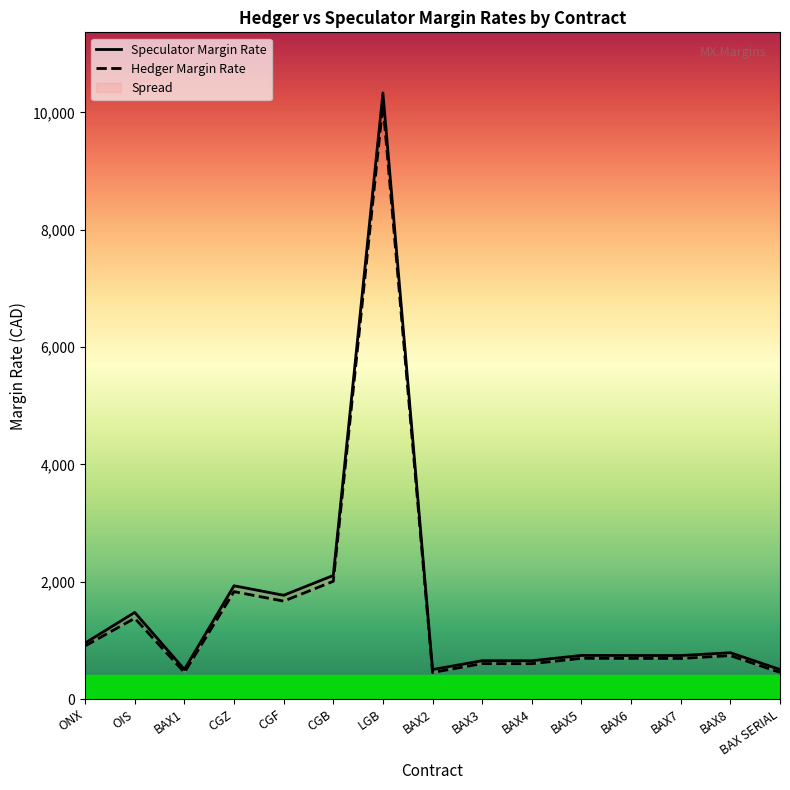

Count the number of categories in the chart.

15